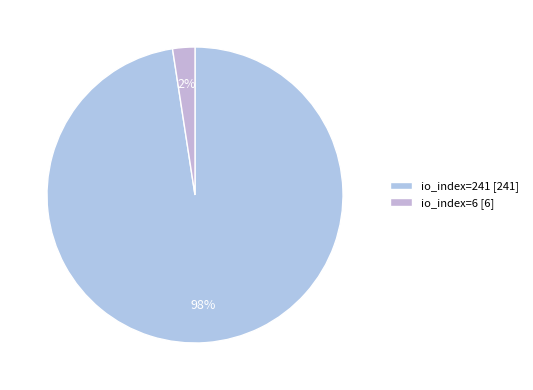

The io_index=241 slice represents 90% of the pie. True or false?

False